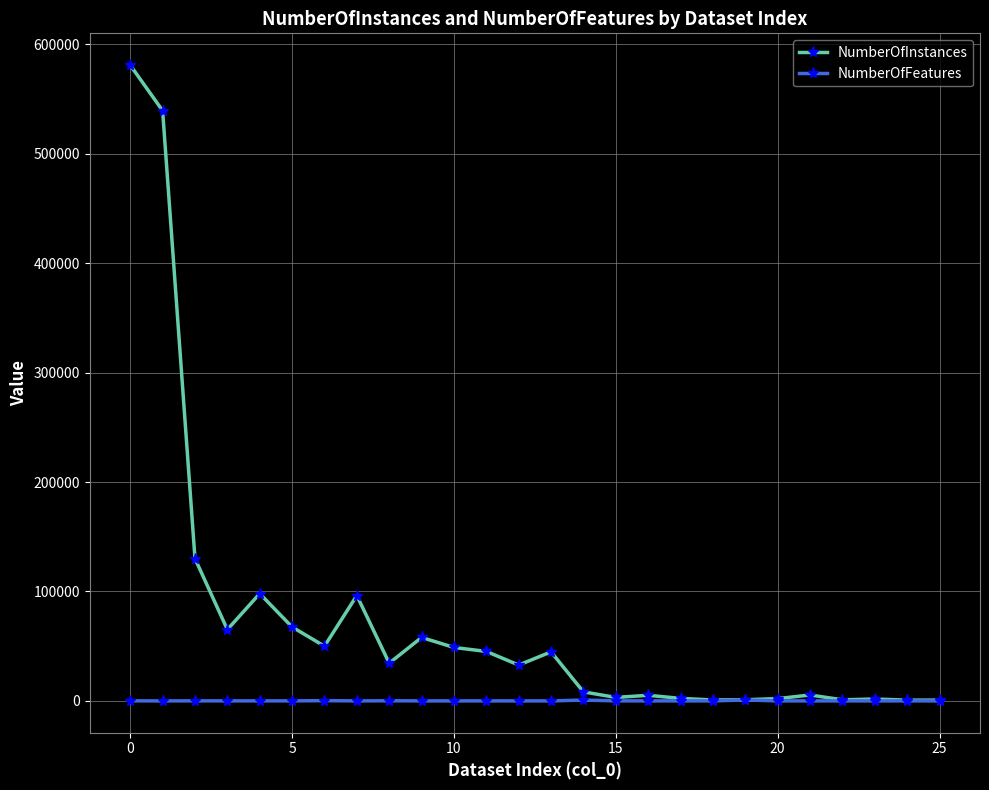

List the series in order of their overall mean, highest first.

NumberOfInstances, NumberOfFeatures